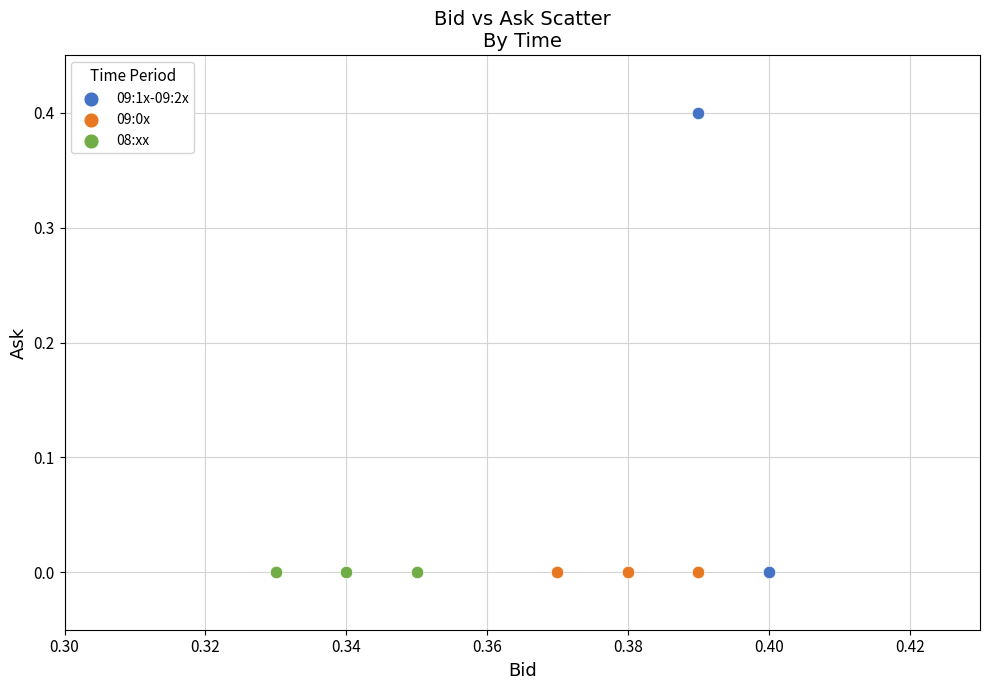

What are all the series names shown in the legend?

09:1x-09:2x, 09:0x, 08:xx